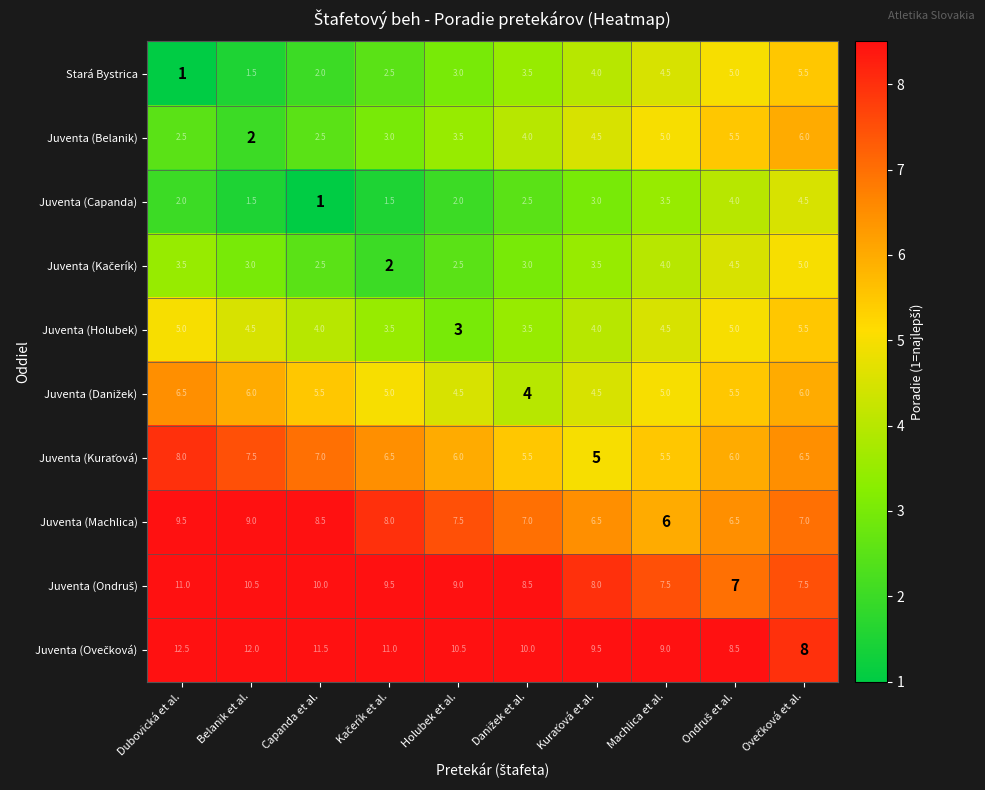

Which category has the highest value across all series?

Dubovická et al.